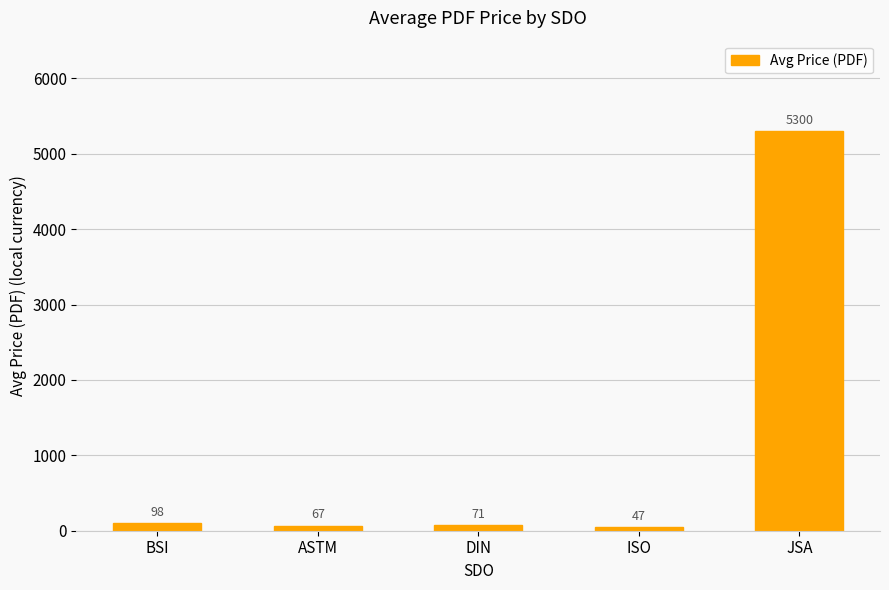

List the labels in order of value, smallest first.

ISO, ASTM, DIN, BSI, JSA